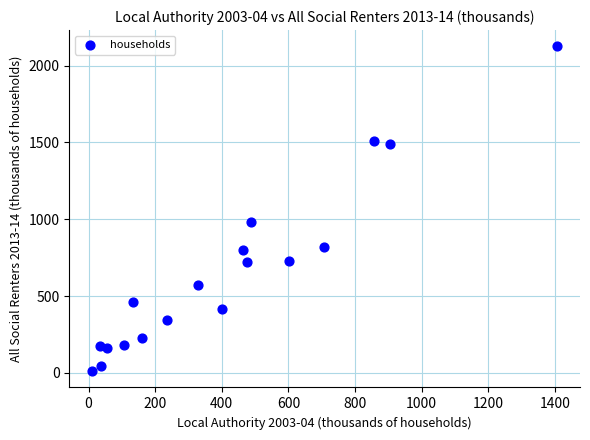

What Y value in the scatter plot is closest to 1068?

981.7